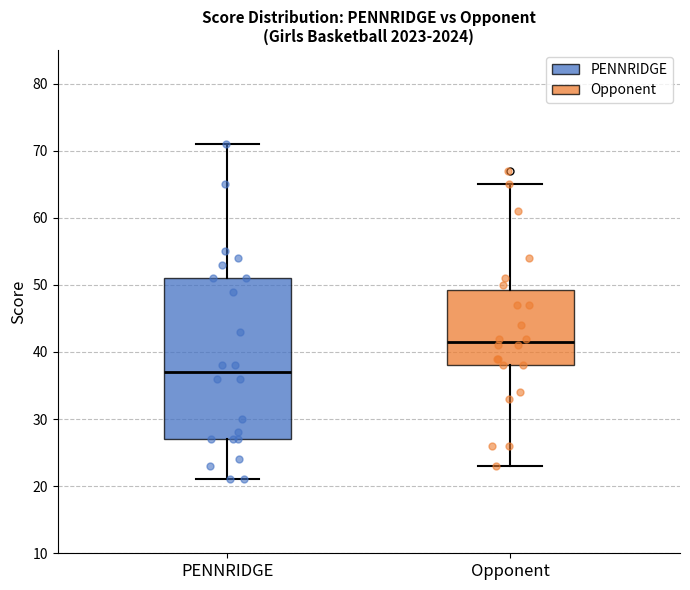

Which box has the lowest median line?

PENNRIDGE